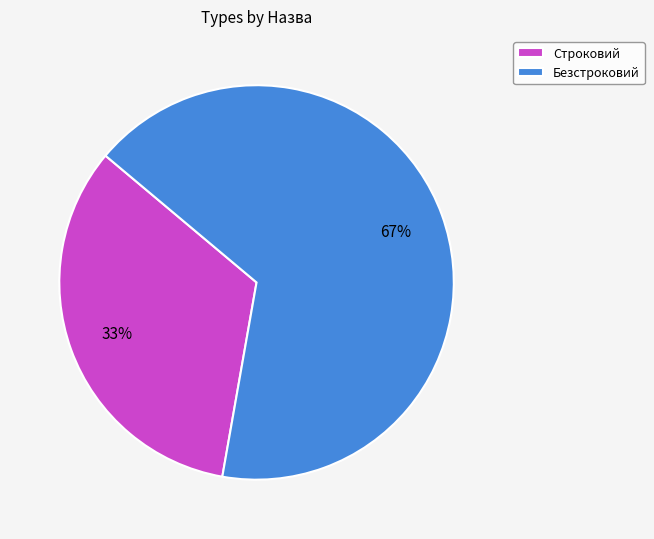

Which has a higher value, Строковий or Безстроковий?

Безстроковий